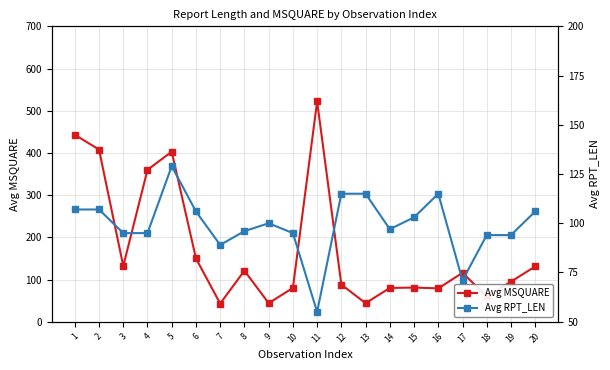

What is the difference between the highest and lowest values at 18?

34